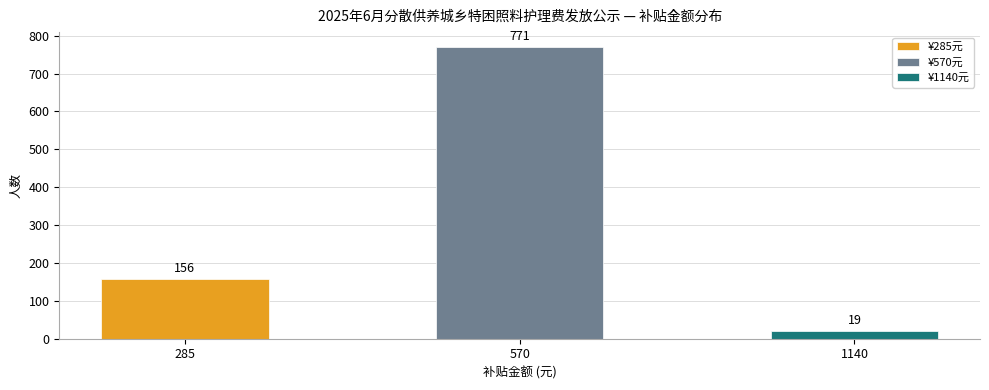

Does the chart contain any negative values?

No